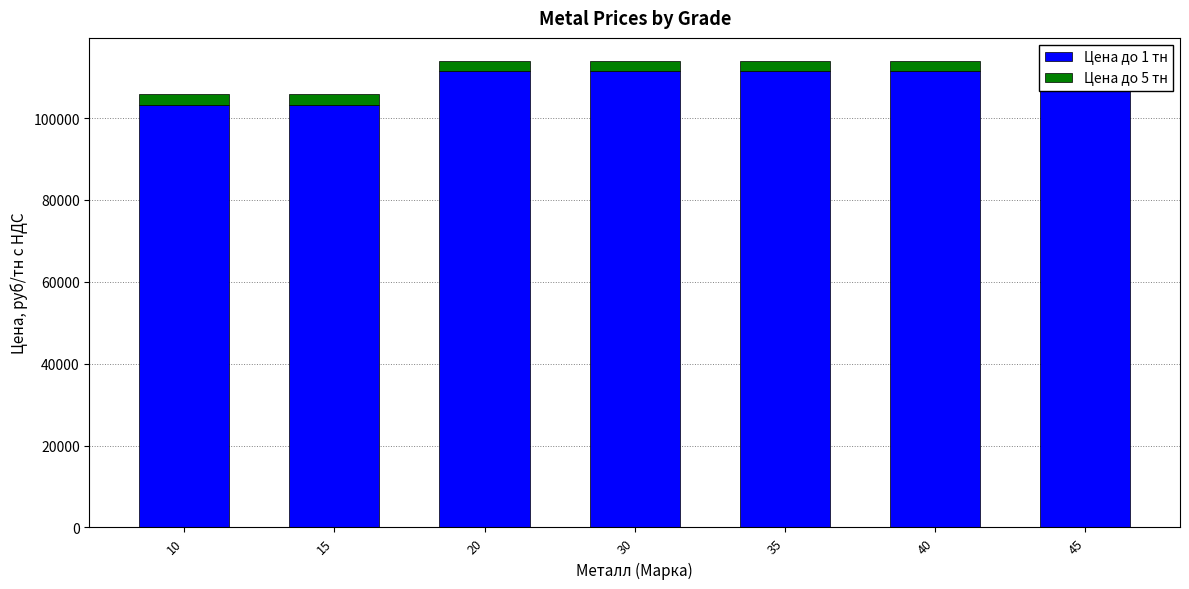

What is the highest value of the Цена до 5 тн series?

2500